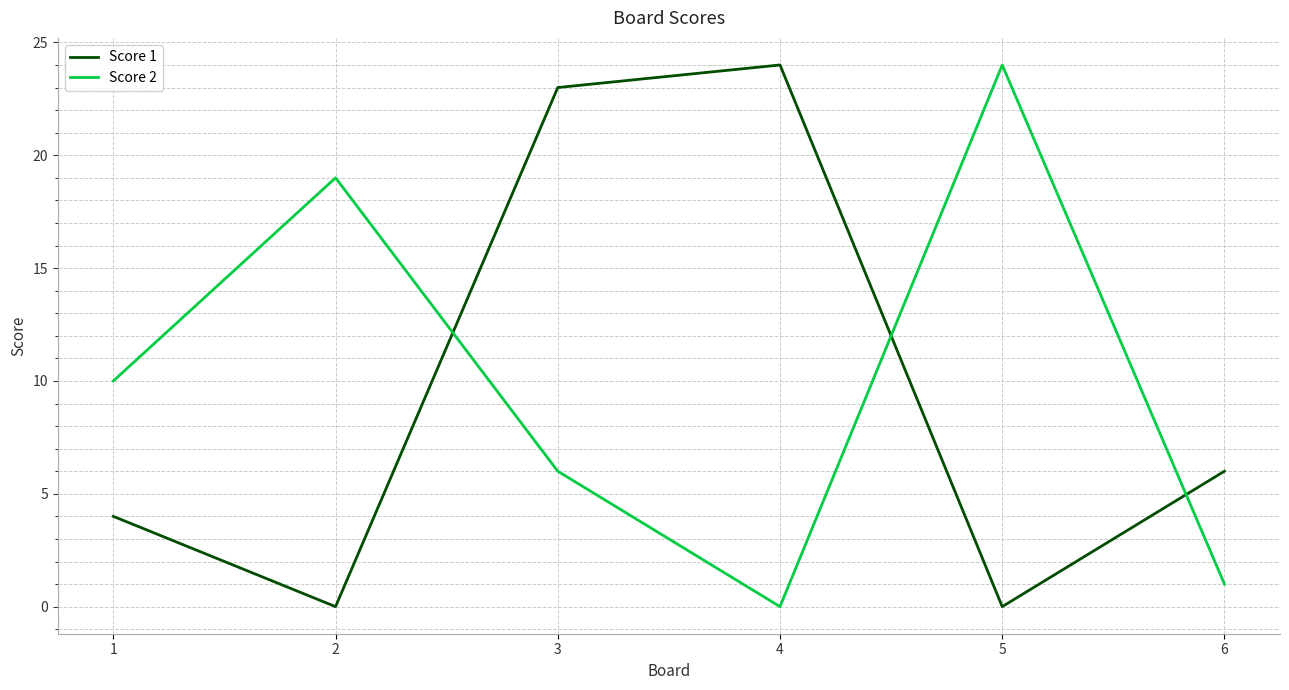

Between which two adjacent categories do Score 1 and Score 2 first intersect?

2 and 3